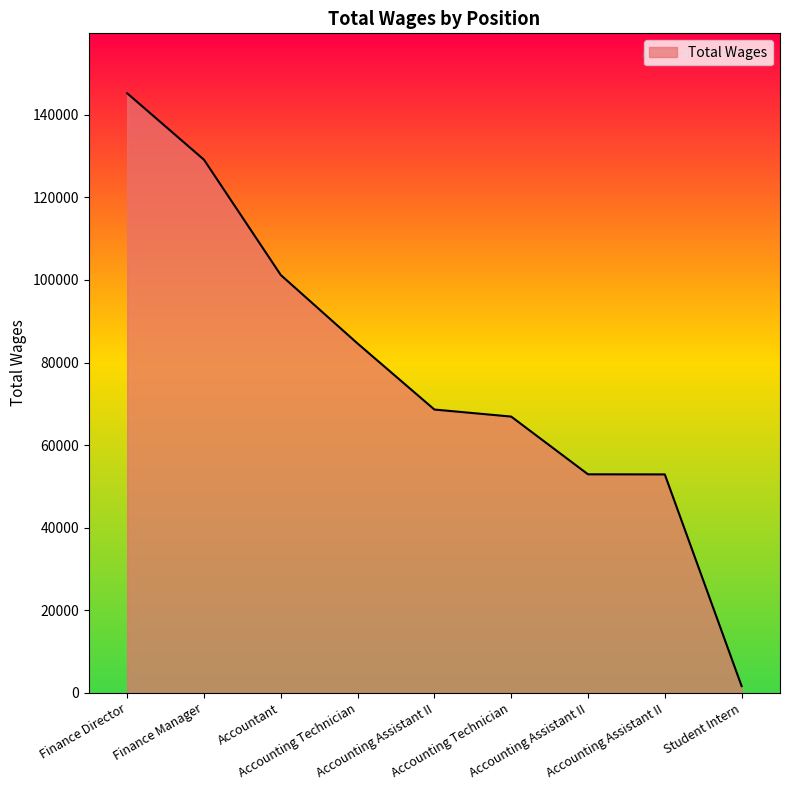

List the labels in order of value, largest first.

Finance Director, Finance Manager, Accountant, Accounting Technician, Accounting Assistant II, Accounting Technician, Accounting Assistant II, Accounting Assistant II, Student Intern